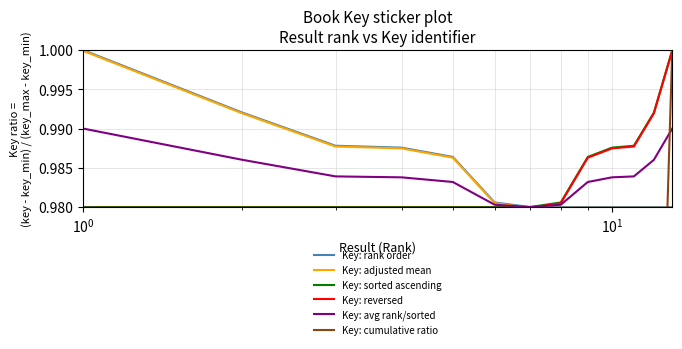

How many interior local valleys does the Key: avg rank/sorted series have?

1